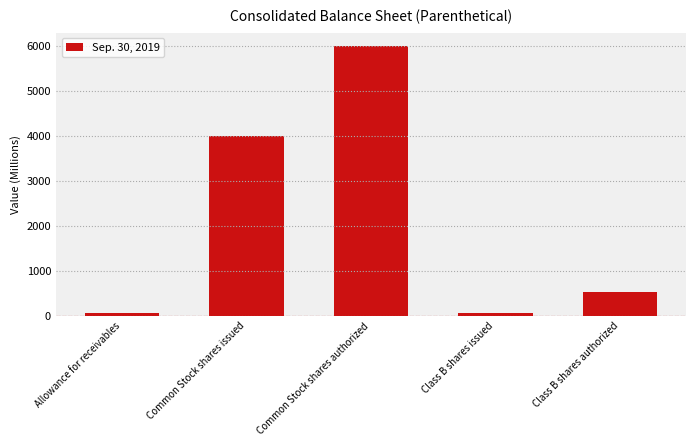

What is the label of the 2nd bar from the left?

Common Stock shares issued